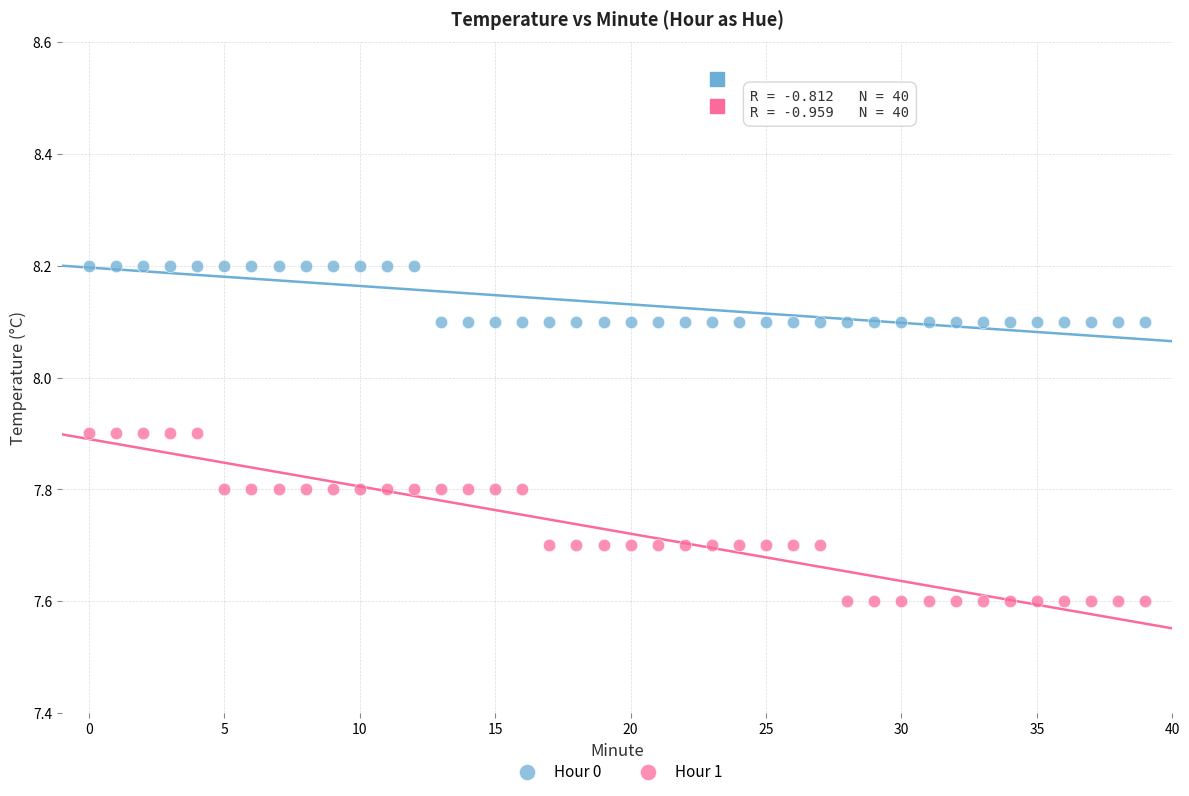

Which series has the widest spread of Y values?

Hour 1